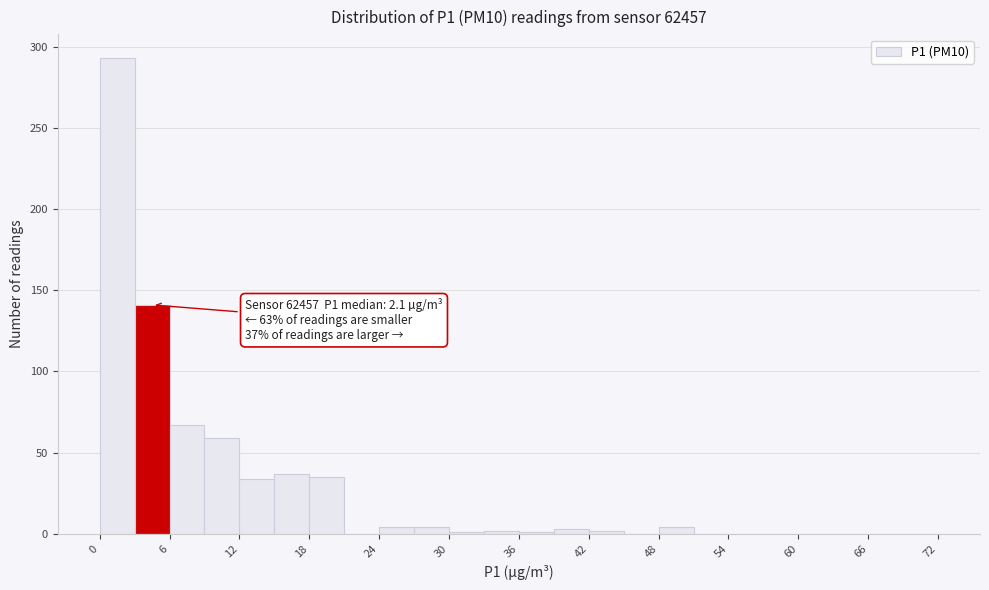

Read against the x-axis, roughly where is the centre of the tallest bar?

2